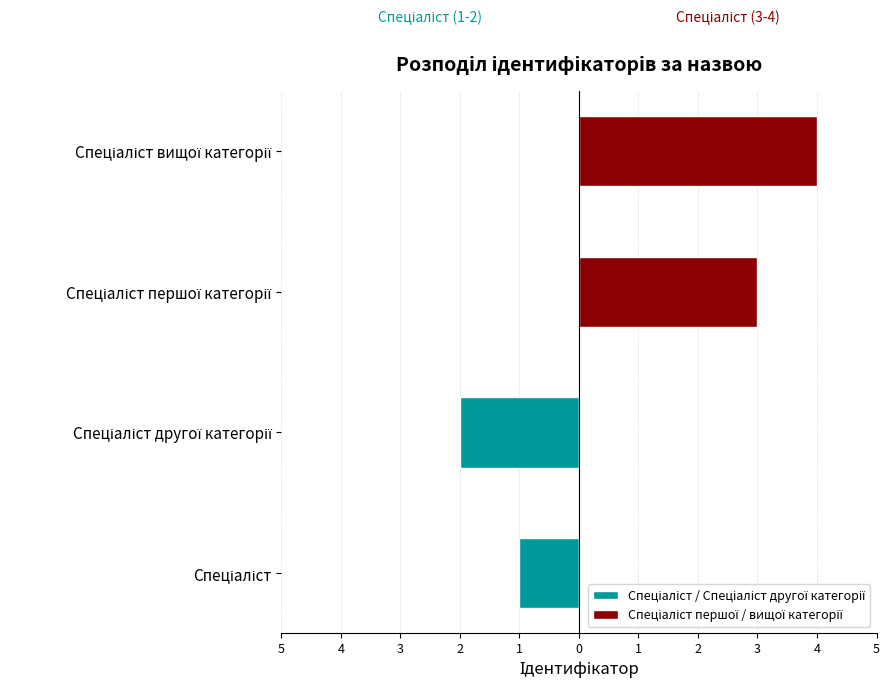

Which series has the largest total across all categories?

Спеціаліст першої / вищої категорії